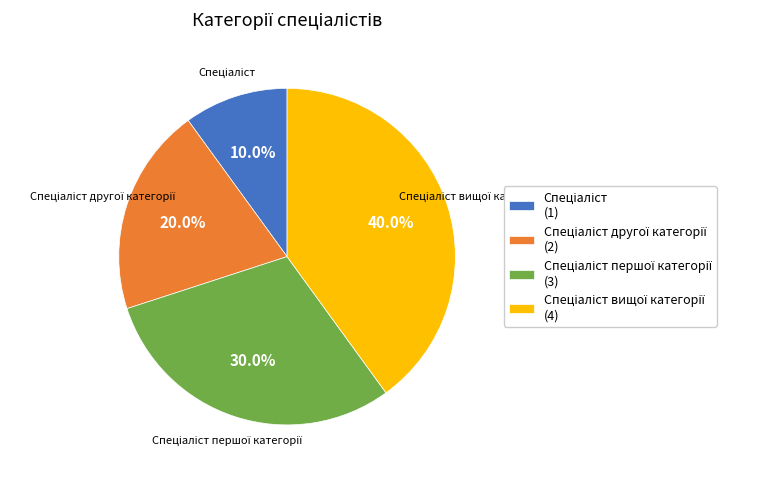

Is there any slice that represents more than half of the pie?

No